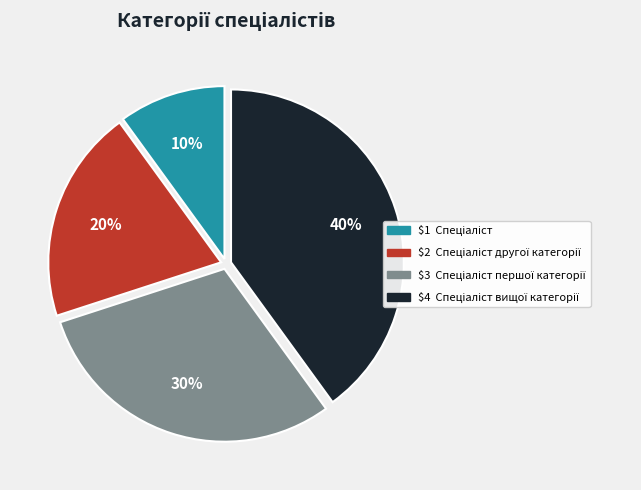

How many segments does this pie chart have?

4